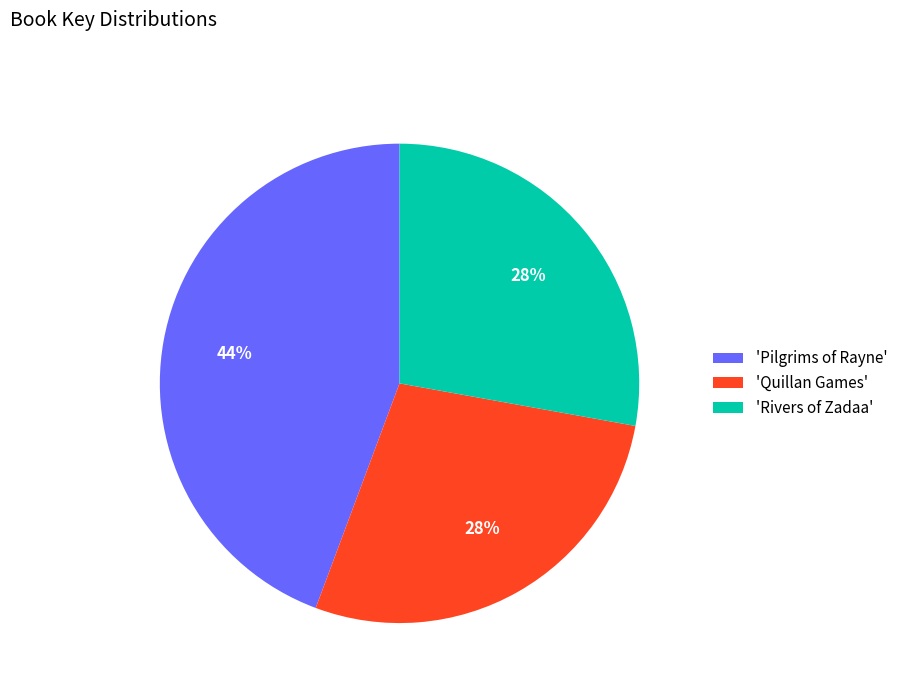

True or false: 'Pilgrims of Rayne' accounts for 44% of the total.

True